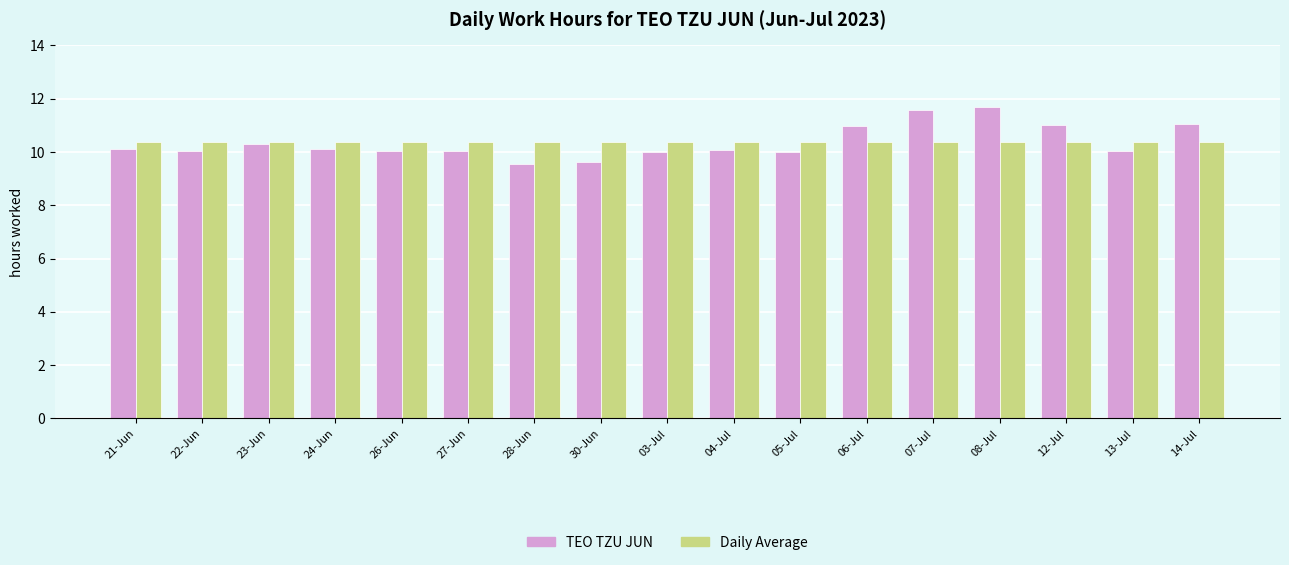

What is the label of the 14th bar from the right?

24-Jun